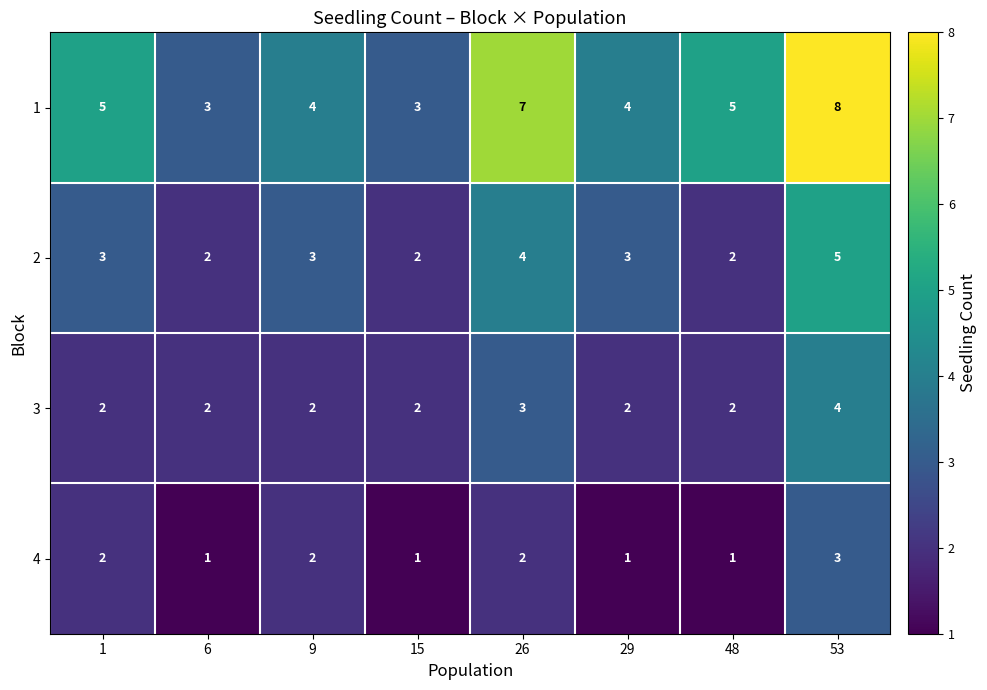

What is the sum of all 4 values?

13